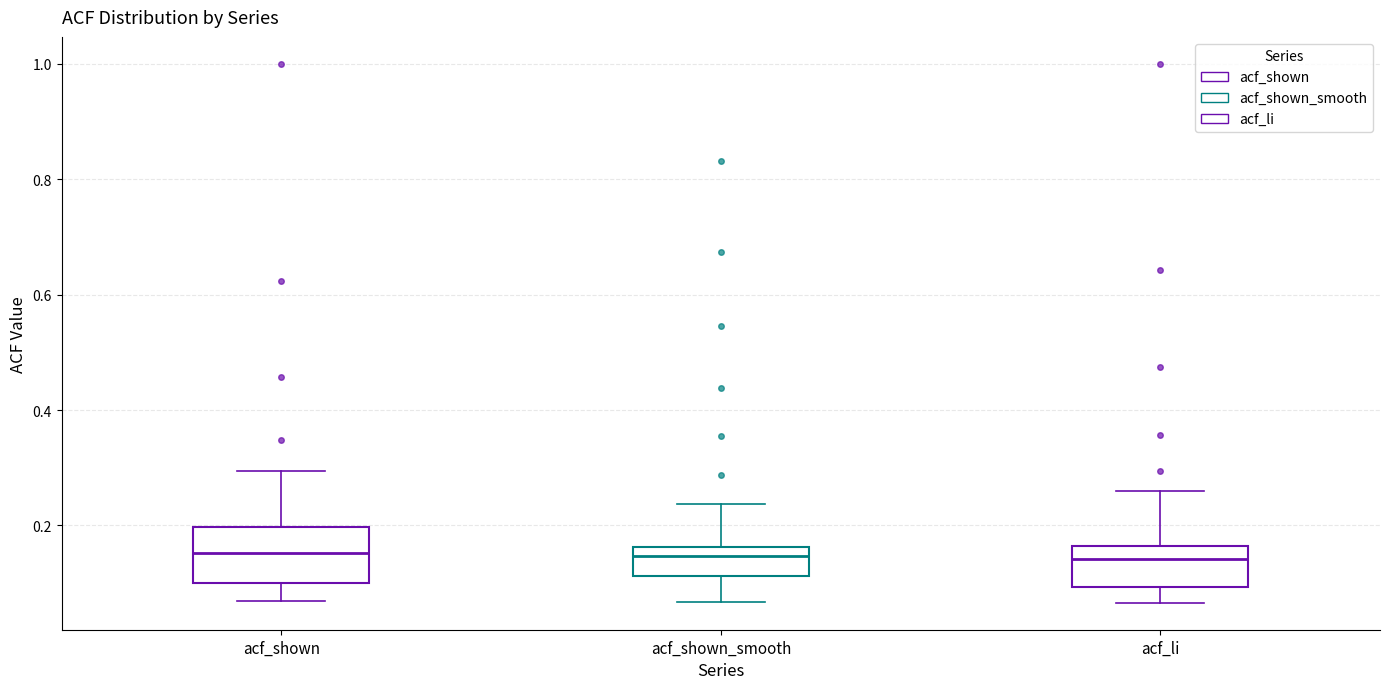

Reading left to right, transcribe this box plot: for each box, give where its median line is, the range the box spans, and where its two whiskers end, as read against the y-axis. The values are not printed on the chart, so give them approximately, as read against the axis.

acf_shown: median 0.16, box 0.10 to 0.20, whiskers 0.06 to 0.30
acf_shown_smooth: median 0.14, box 0.12 to 0.16, whiskers 0.06 to 0.24
acf_li: median 0.14, box 0.10 to 0.16, whiskers 0.06 to 0.26